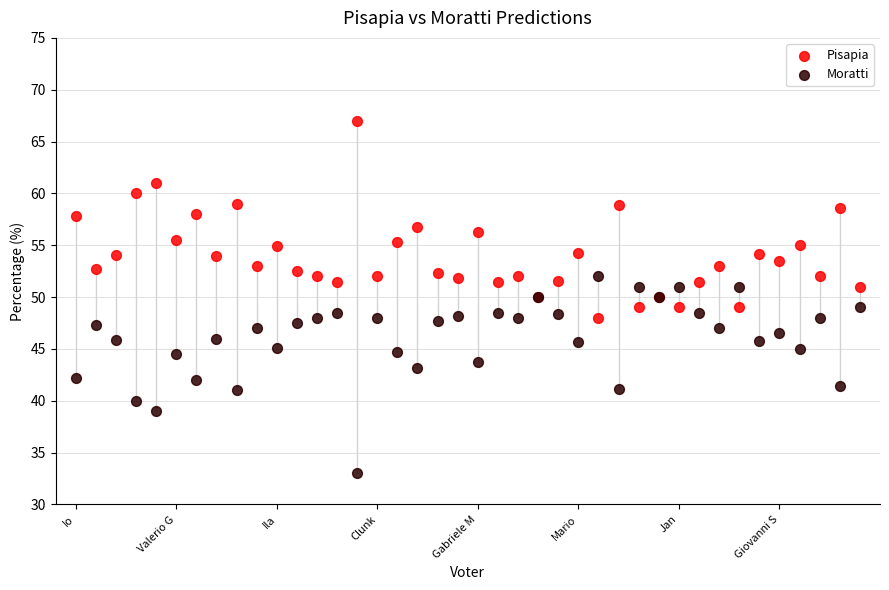

Which series reaches the maximum Y coordinate?

Pisapia